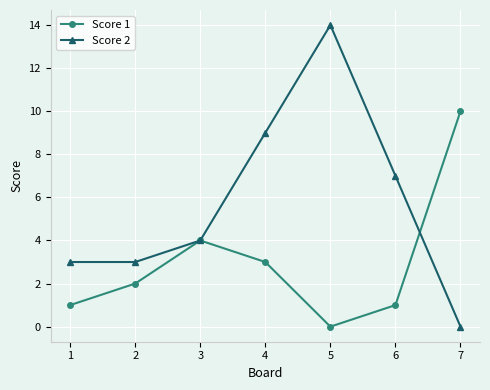

Does the chart display data point markers on the line(s)?

Yes